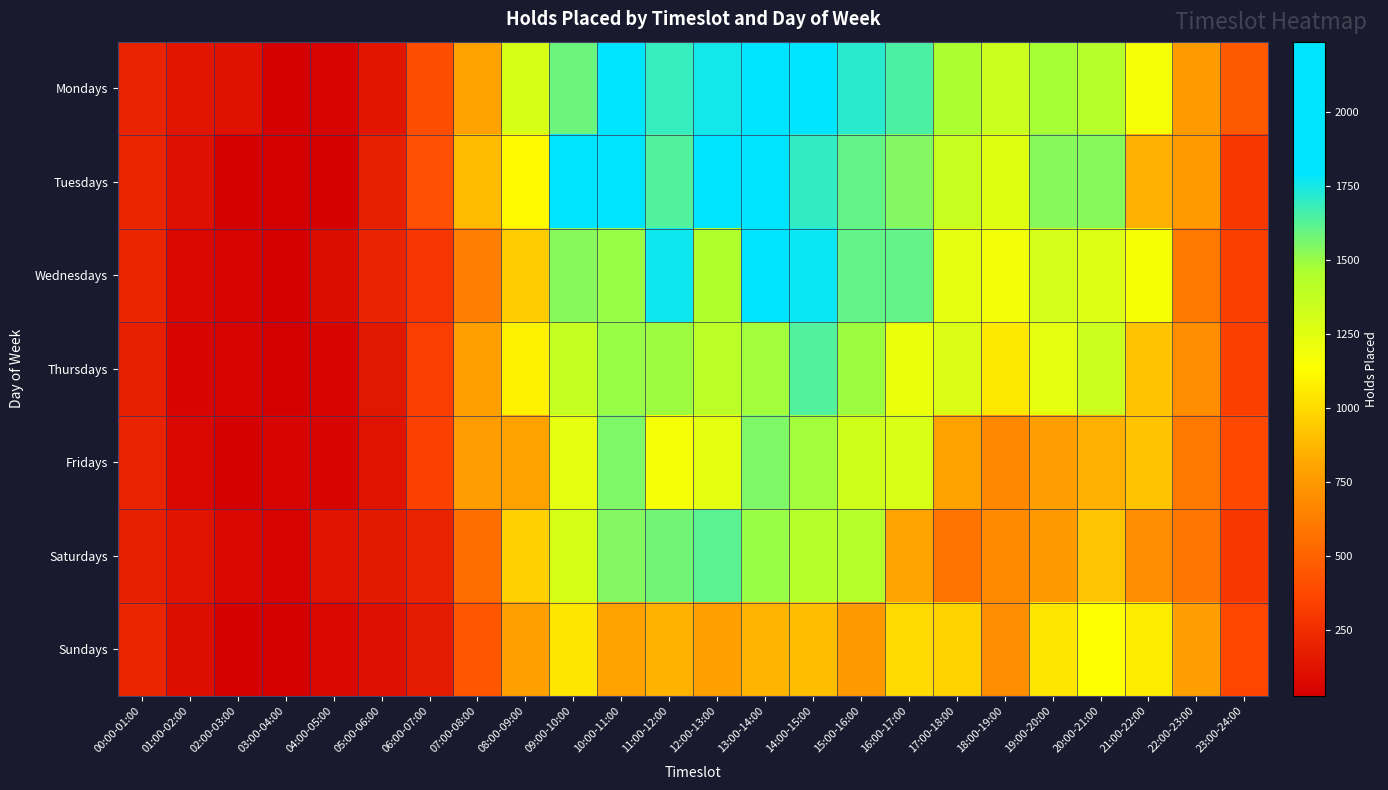

At how many categories does at least one series exceed 840?

15